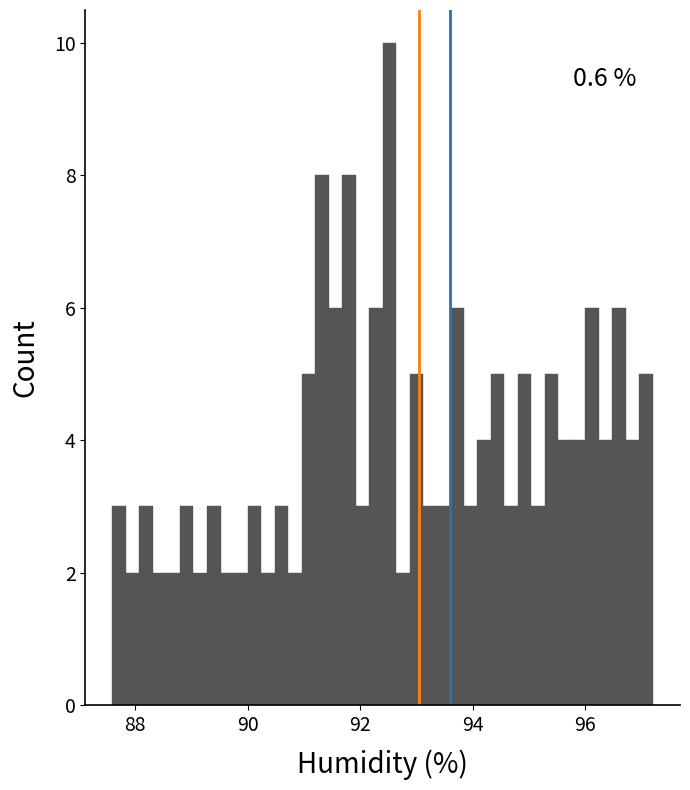

Around what value on the x-axis is the tallest bar? Give the approximate position of its centre, as read against the axis.

92.6